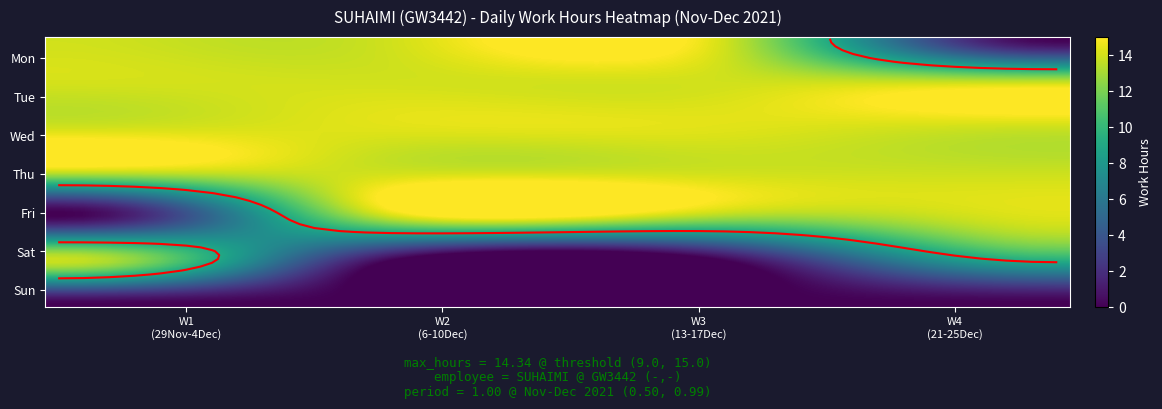

Which has a higher value, 1 or 3?

1